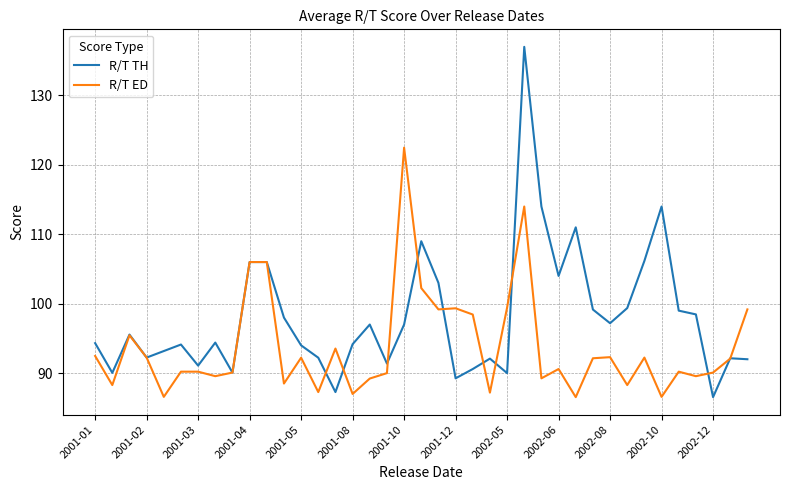

Which series has the largest range (max minus min)?

R/T TH